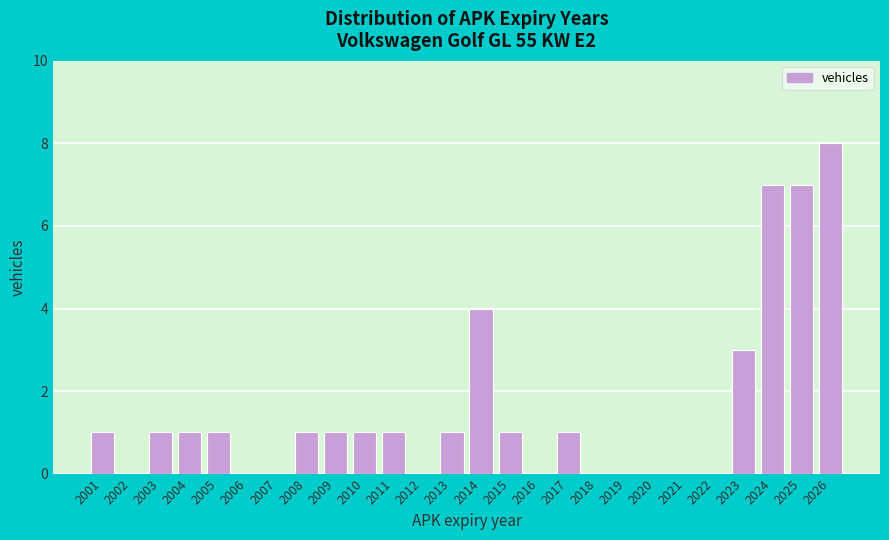

Reading left to right, extract all data points from this chart.

2001=1	2002=0	2003=1	2004=1	2005=1	2006=0	2007=0	2008=1	2009=1	2010=1	2011=1	2012=0	2013=1	2014=4	2015=1	2016=0	2017=1	2018=0	2019=0	2020=0	2021=0	2022=0	2023=3	2024=7	2025=7	2026=8